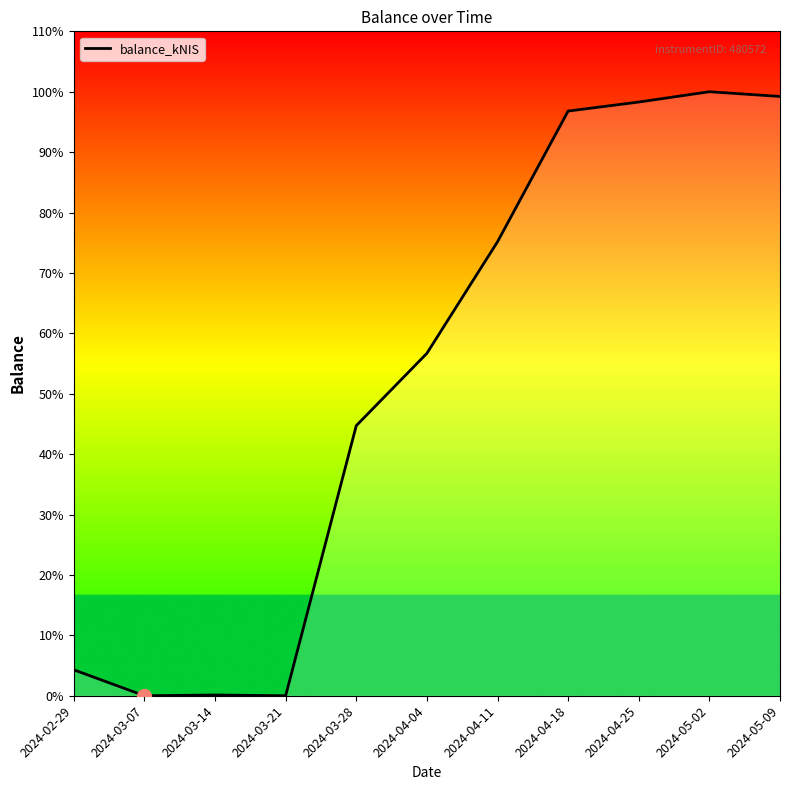

Which category has the lowest value across all series?

2024-03-07